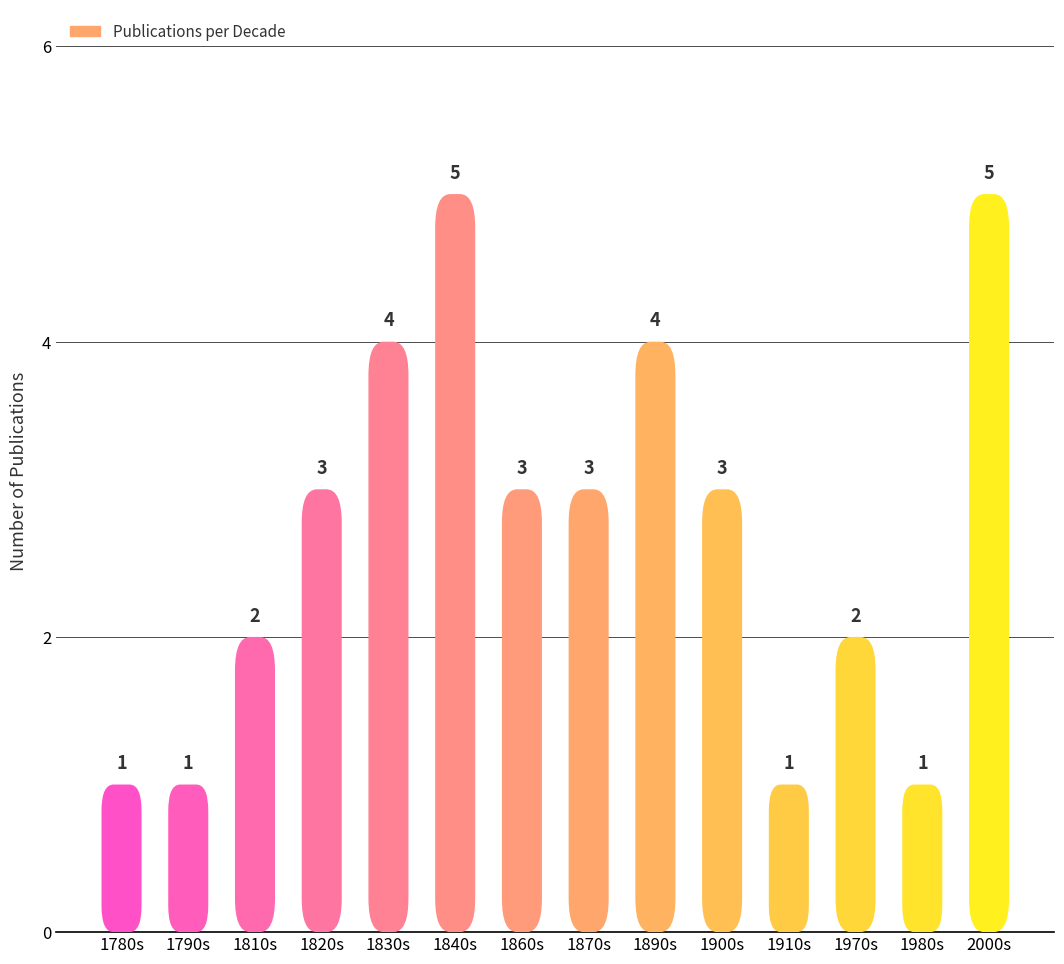

What is the difference between the second highest and second lowest values?

4